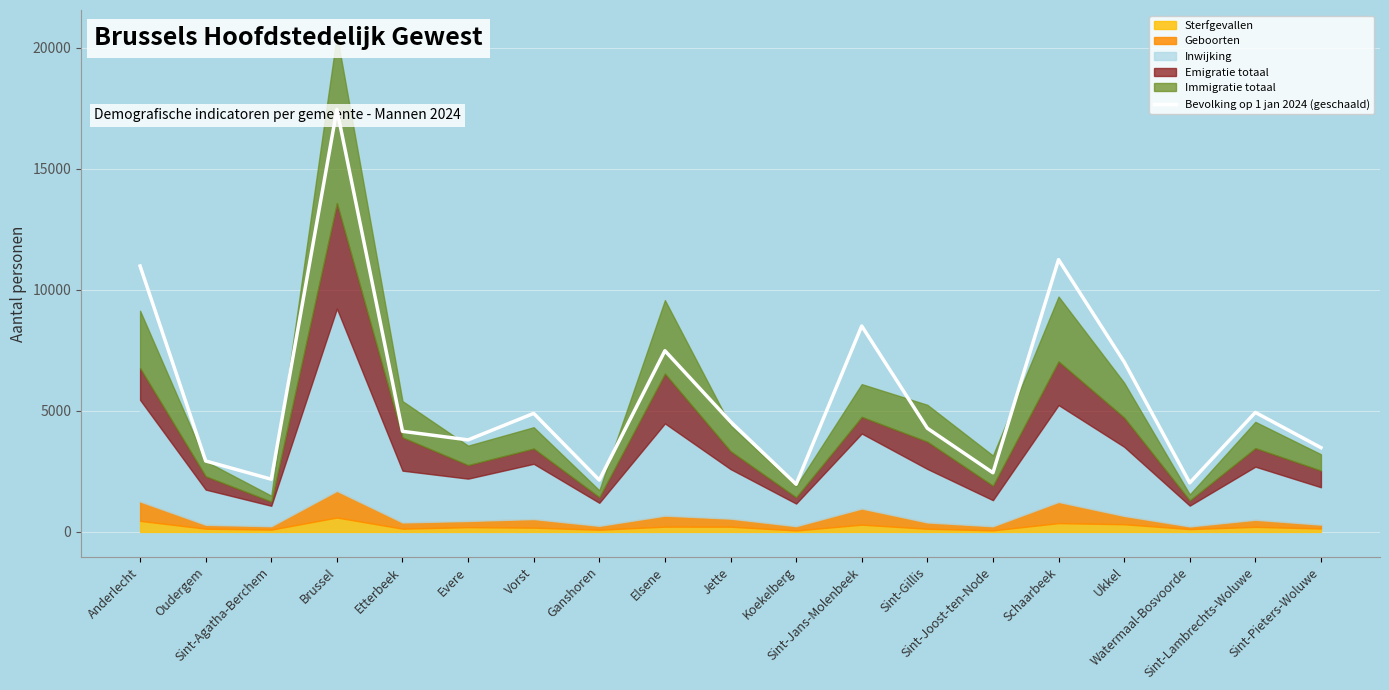

How many values are below 4285?

9